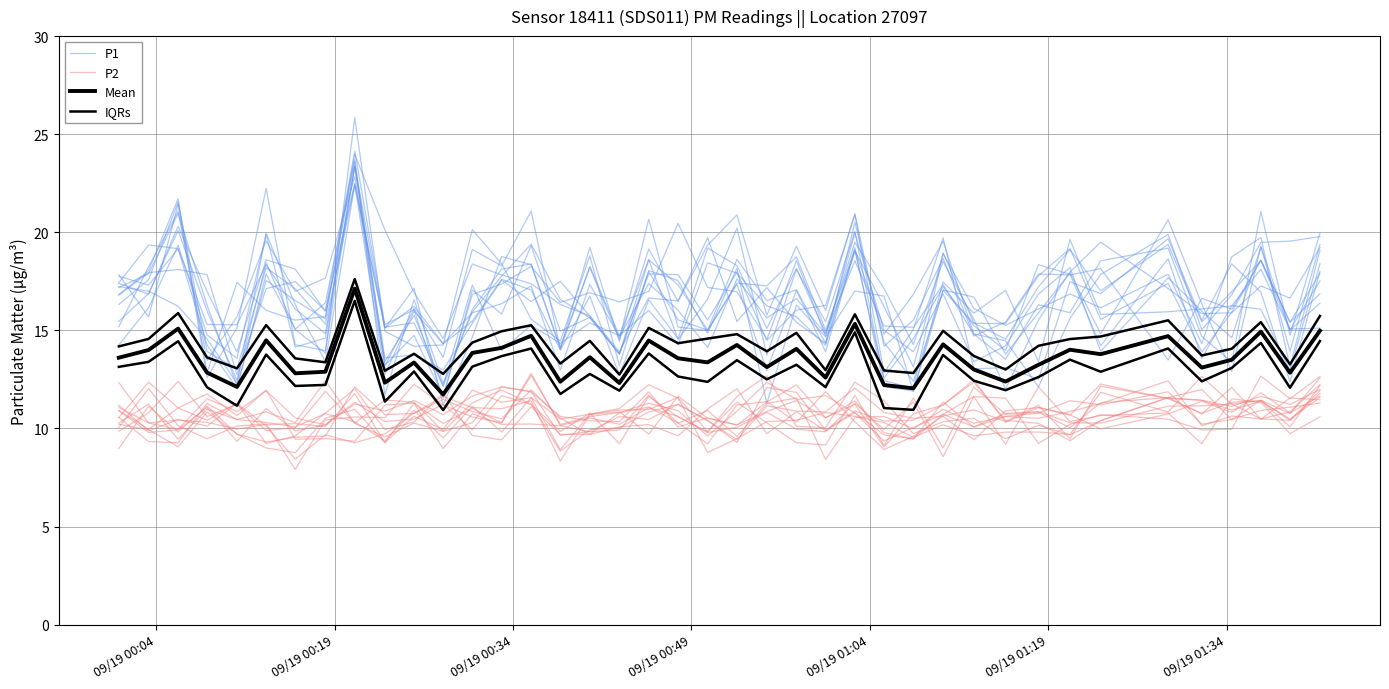

Does the chart have visible grid lines?

Yes